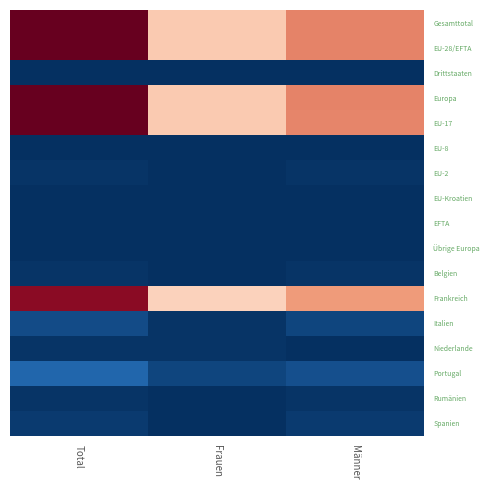

Which has a higher value, Männer or Total?

Total